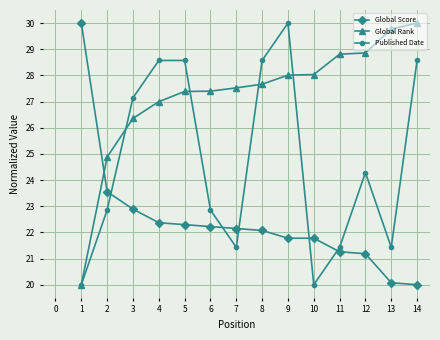

What is the difference between the highest and lowest values at 10?

8.0